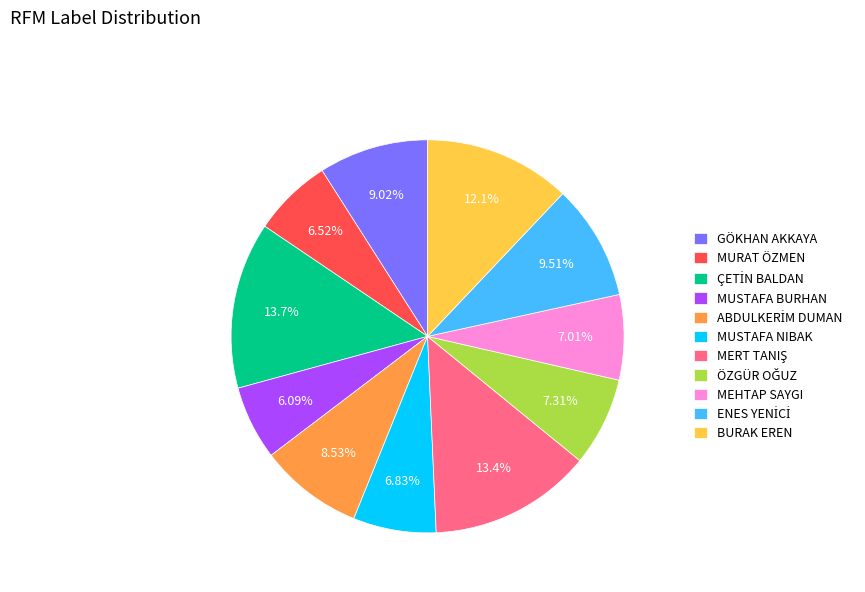

To the nearest percent, what is the average slice percentage?

9%